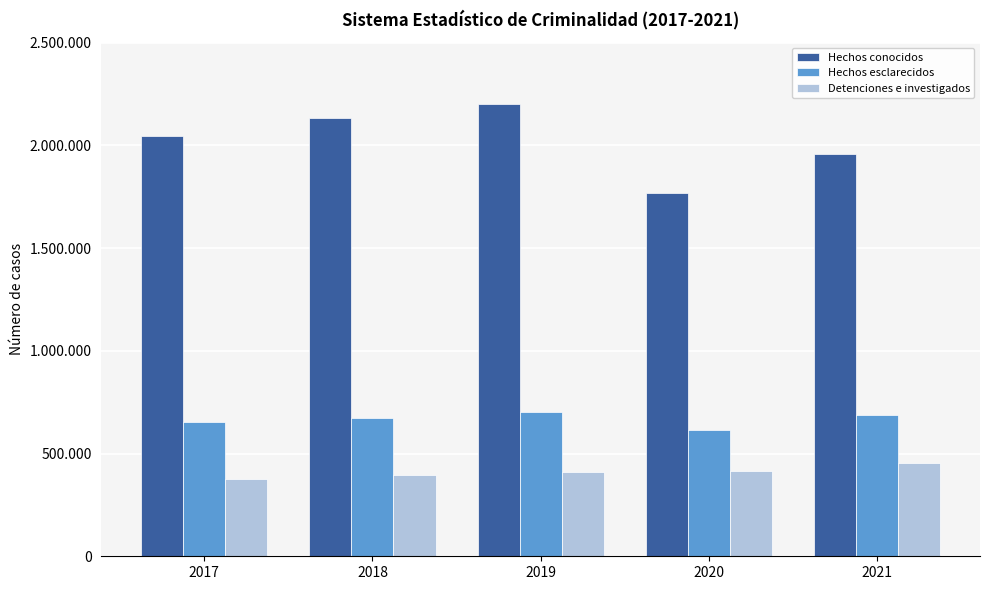

Which series has the widest spread of values?

Hechos conocidos